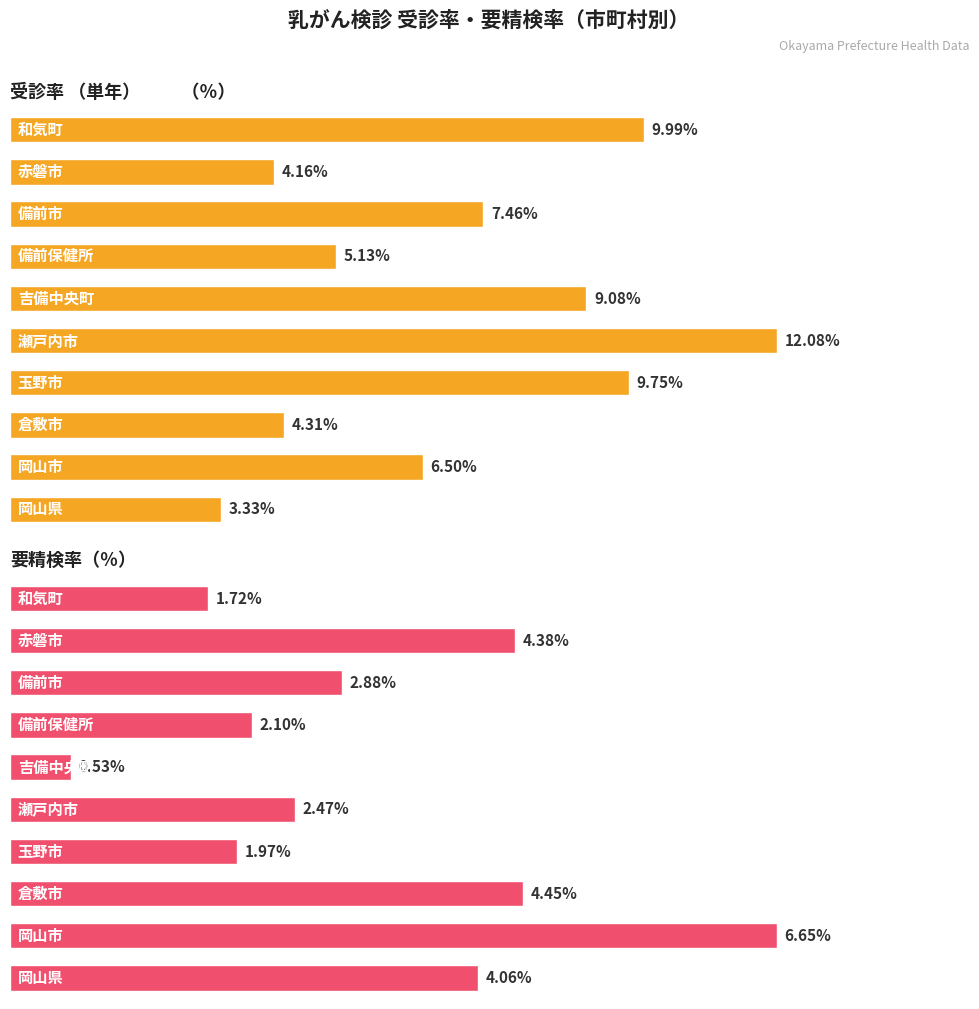

Rank the categories by 受診率 （単年）          （％） value from highest to lowest.

瀬戸内市, 和気町, 玉野市, 吉備中央町, 備前市, 岡山市, 備前保健所, 倉敷市, 赤磐市, 岡山県